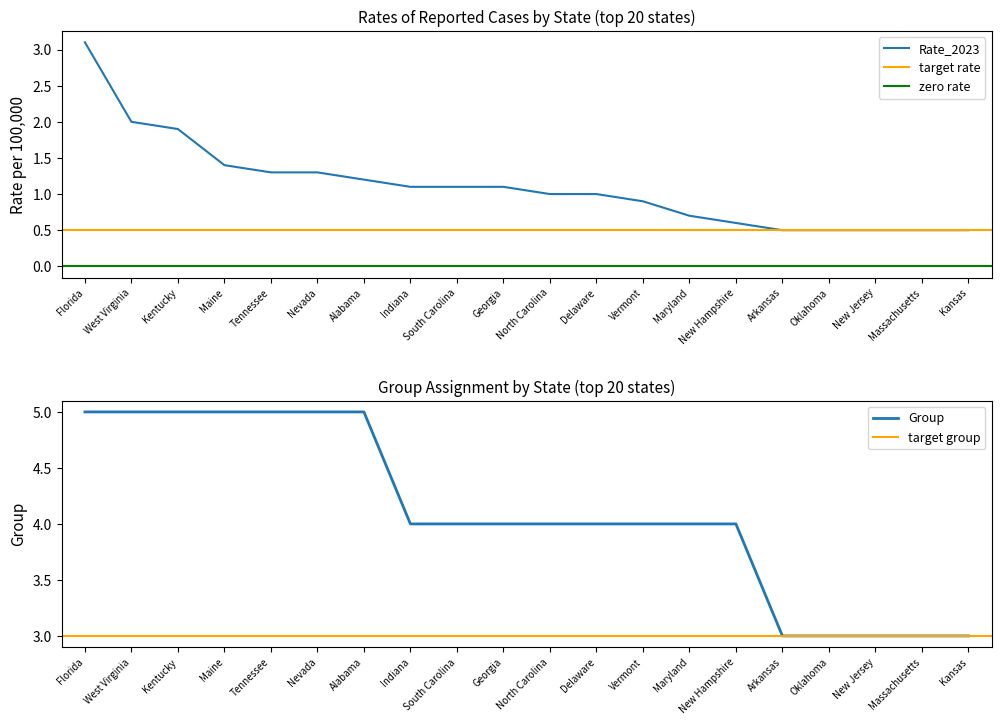

The chart shows a value of 0.3 at South Carolina. True or false?

False